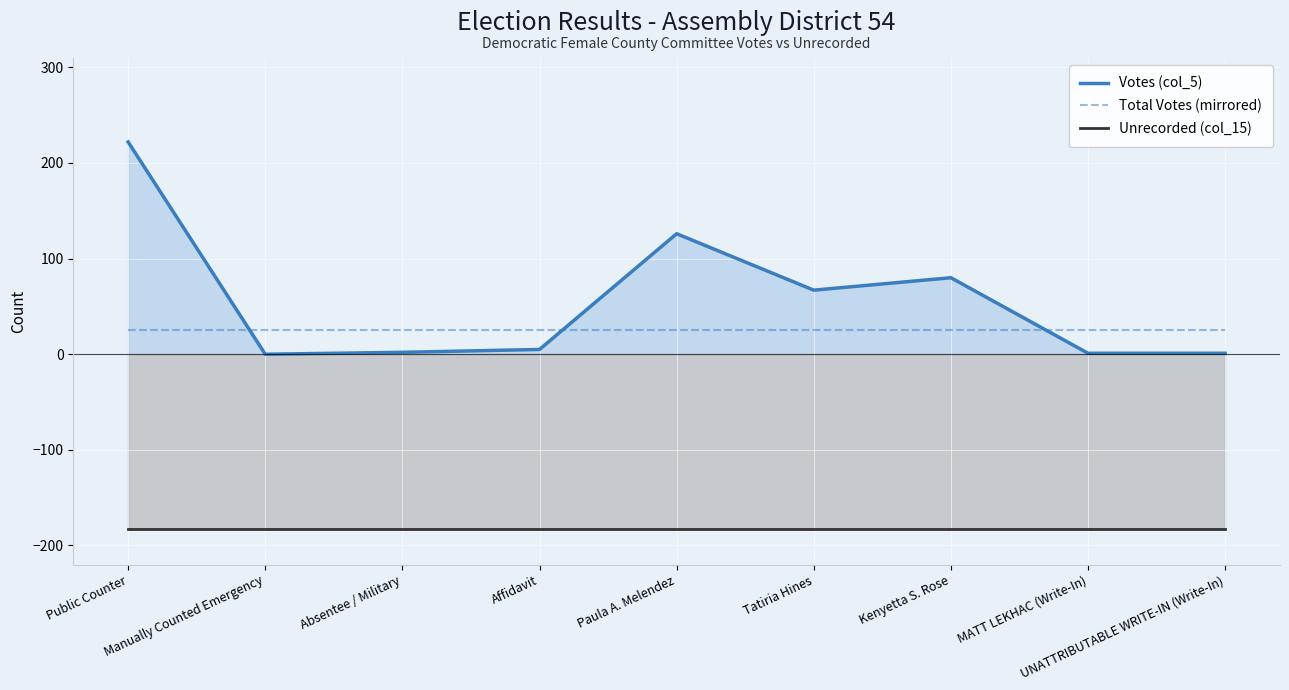

List the labels in order of Votes (col_5) value, largest first.

Public Counter, Paula A. Melendez, Kenyetta S. Rose, Tatiria Hines, Affidavit, Absentee / Military, MATT LEKHAC (Write-In), UNATTRIBUTABLE WRITE-IN (Write-In), Manually Counted Emergency